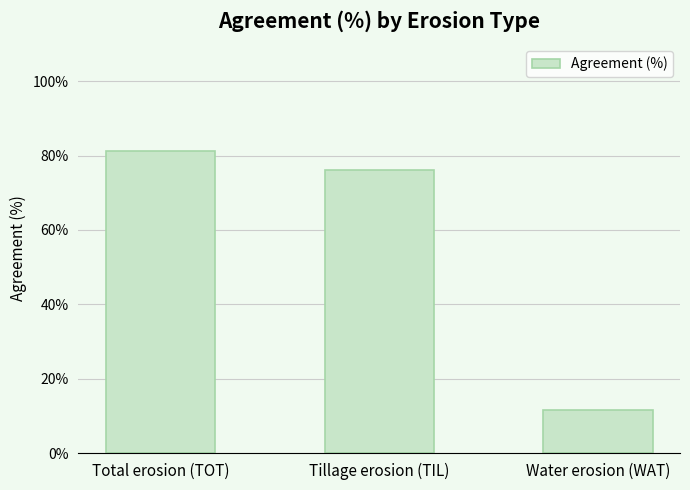

Which has a higher value, Total erosion (TOT) or Water erosion (WAT)?

Total erosion (TOT)